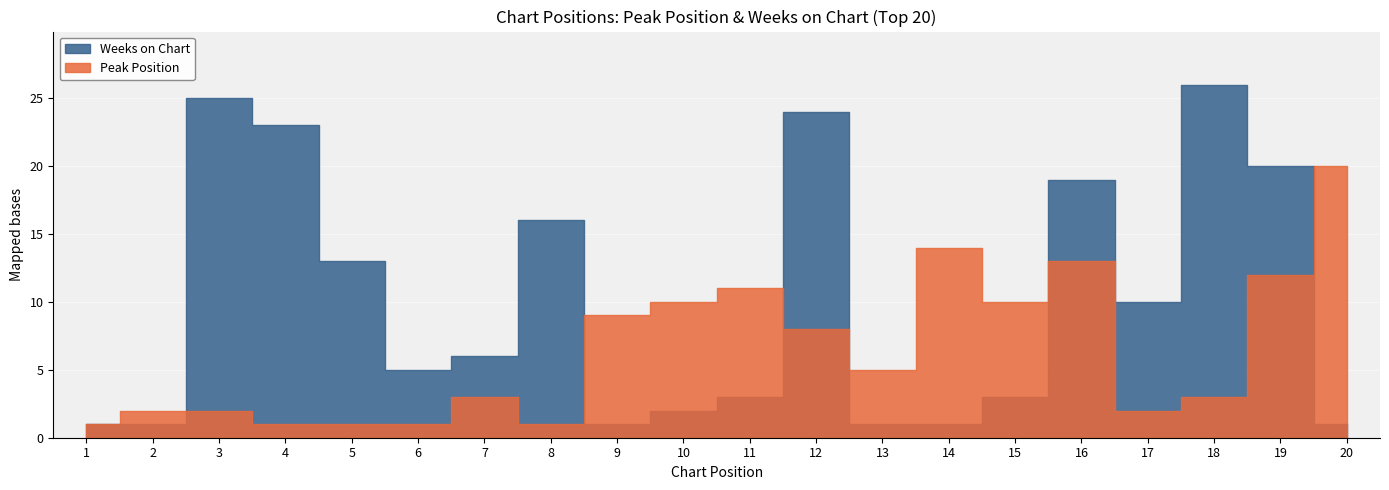

At 8, list the series in order from largest to smallest.

Weeks on Chart, Peak Position